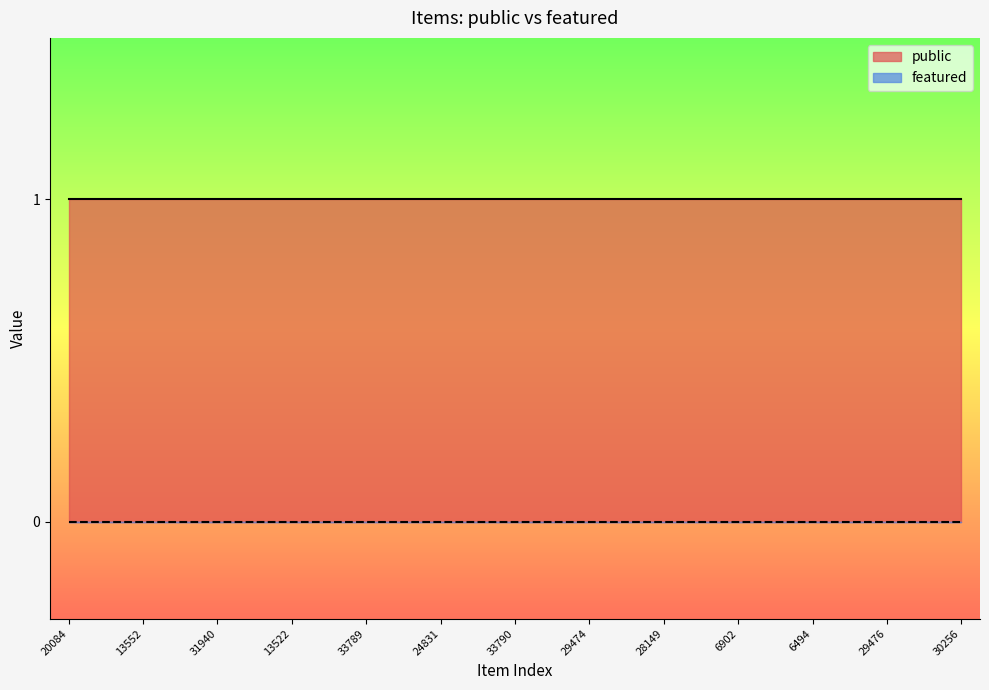

How many lines are shown in the chart?

2